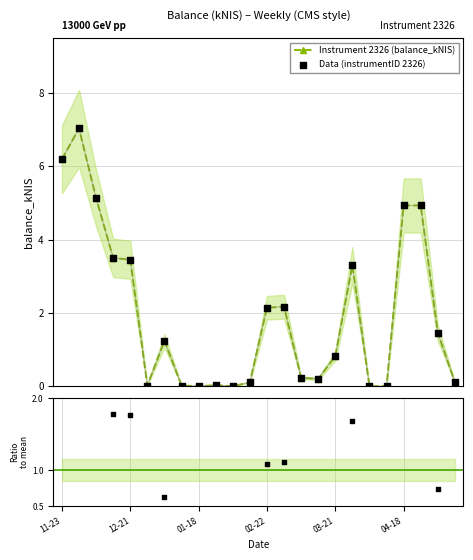

Which series reaches the maximum Y coordinate?

Instrument 2326 (balance_kNIS)